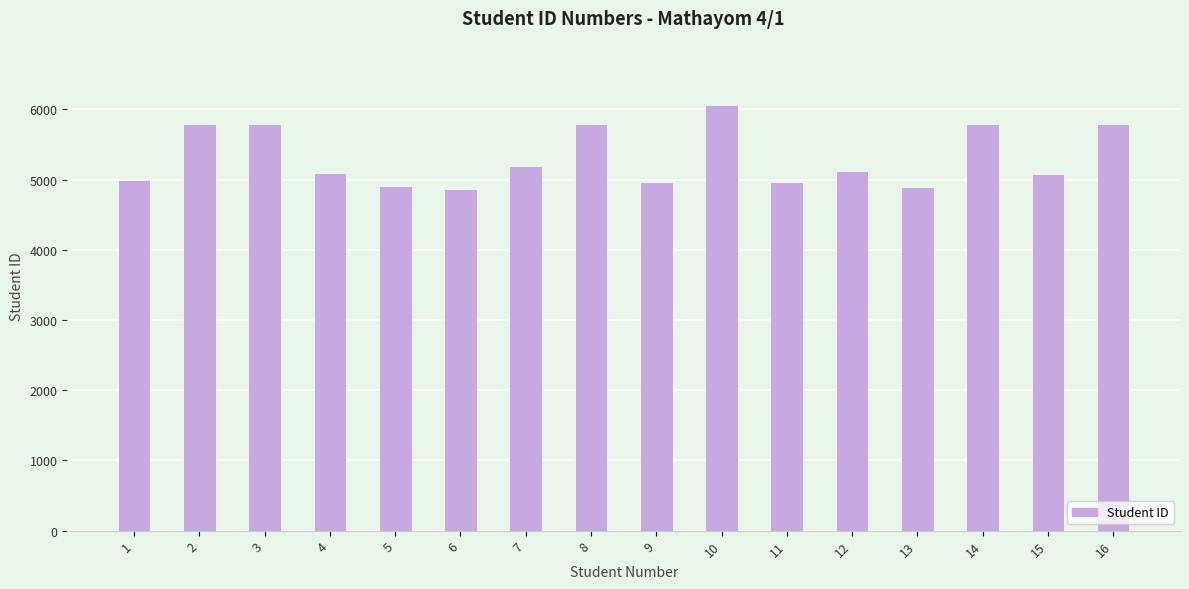

How many values are below 5115?

8